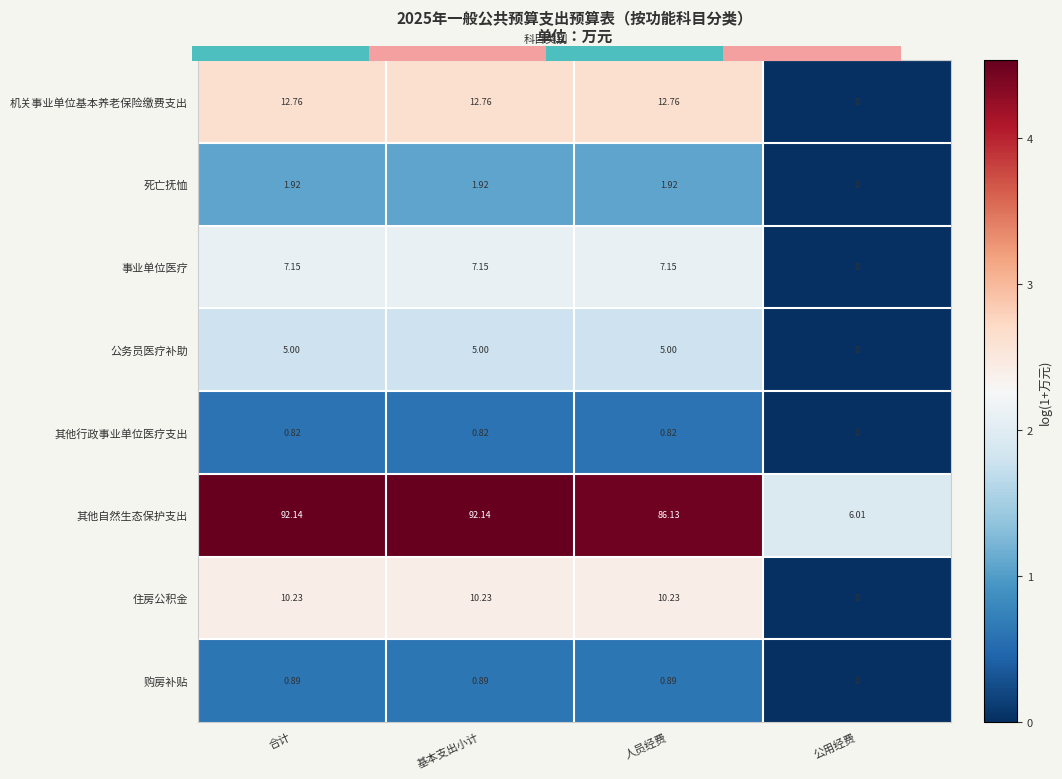

At how many categories does at least one series exceed 3?

4